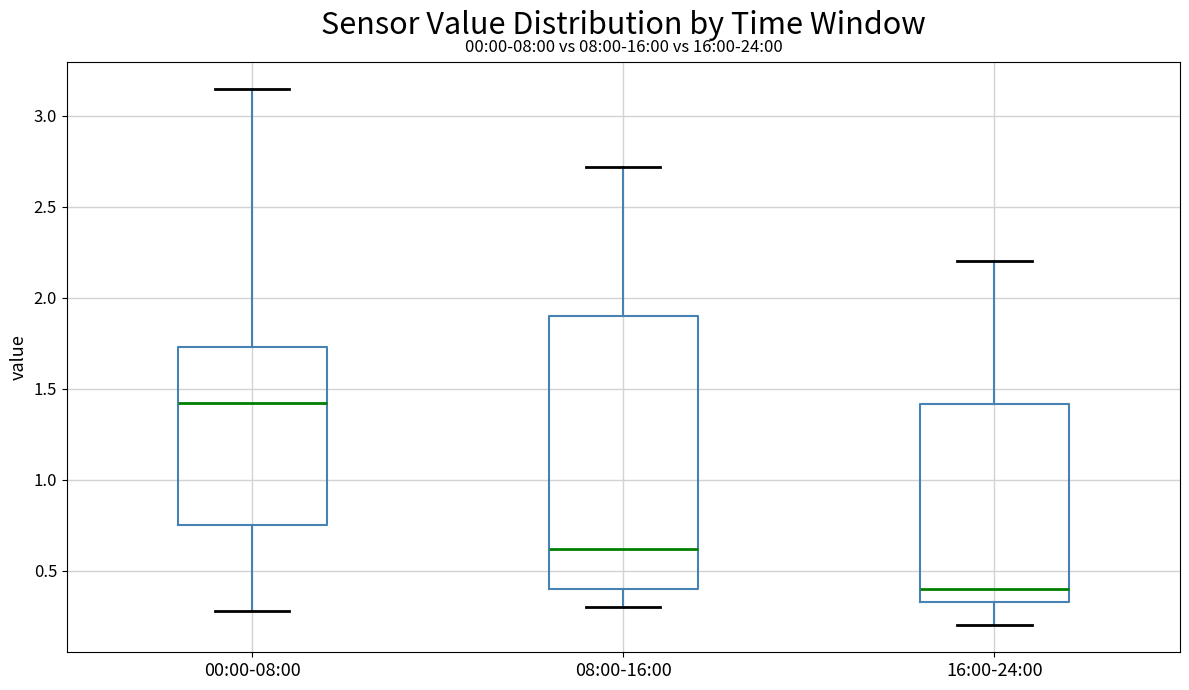

Reading left to right, transcribe this box plot: for each box, give where its median line is, the range the box spans, and where its two whiskers end, as read against the y-axis. The values are not printed on the chart, so give them approximately, as read against the axis.

00:00-08:00: median 1.40, box 0.75 to 1.75, whiskers 0.30 to 3.15
08:00-16:00: median 0.60, box 0.40 to 1.90, whiskers 0.30 to 2.70
16:00-24:00: median 0.40, box 0.35 to 1.40, whiskers 0.20 to 2.20